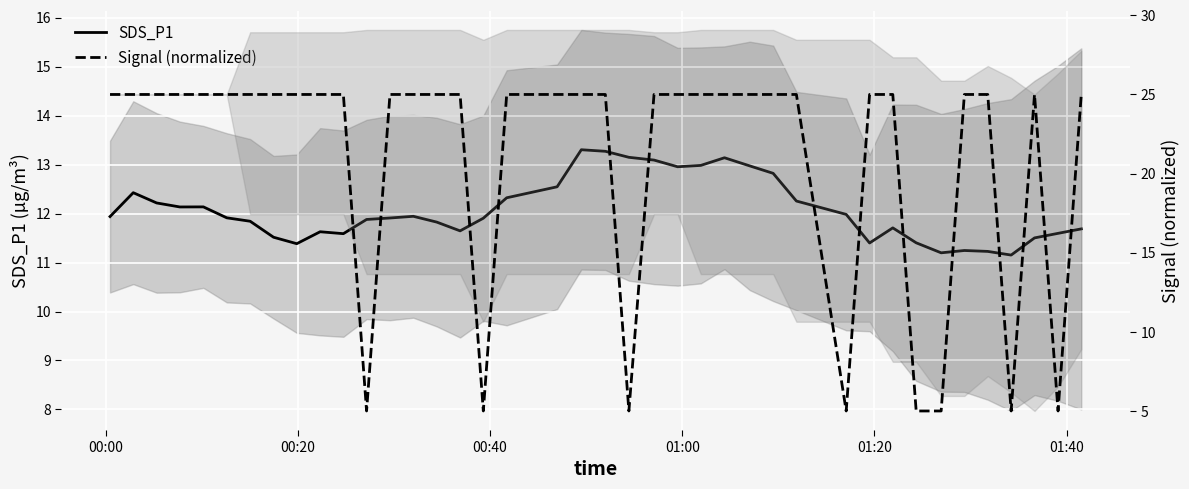

True or false: SDS_P1 has more than 2 points higher than both neighbors.

True